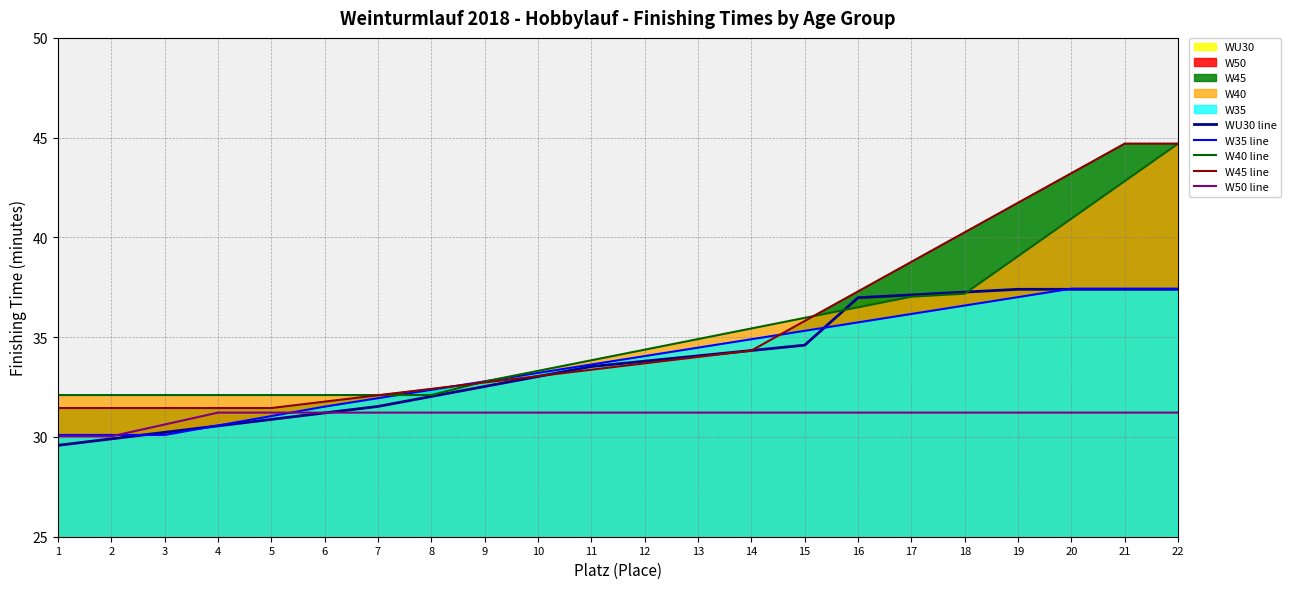

What is the difference between the W35 line values at 6 and 21?

5.9